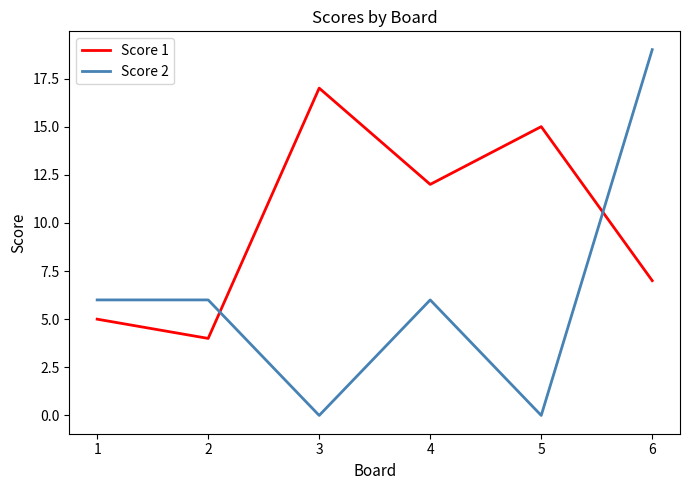

What is the difference between the maximum and second lowest values in the Score 1 series?

12